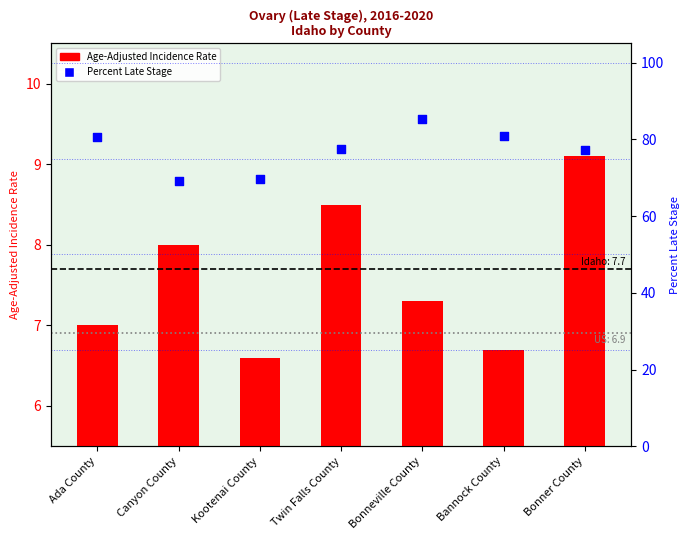

What are all the series names shown in the legend?

Age-Adjusted Incidence Rate, Percent Late Stage